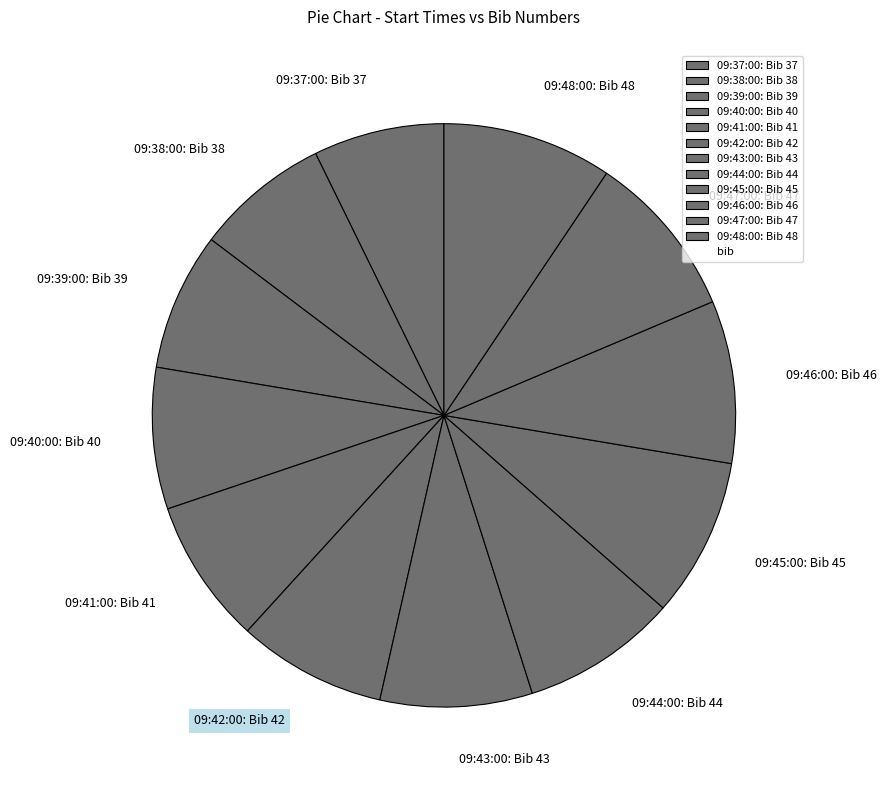

Between 09:48:00: Bib 48 and 09:40:00: Bib 40, which is larger?

09:48:00: Bib 48